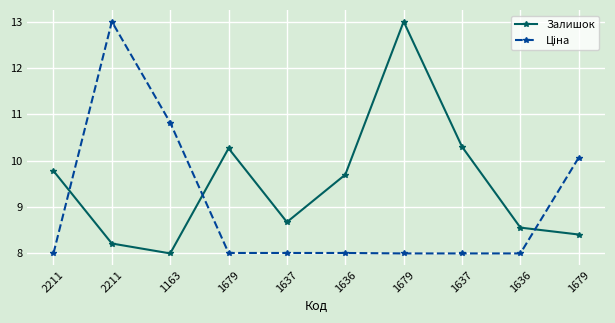

True or false: Ціна and Залишок cross at least once.

True